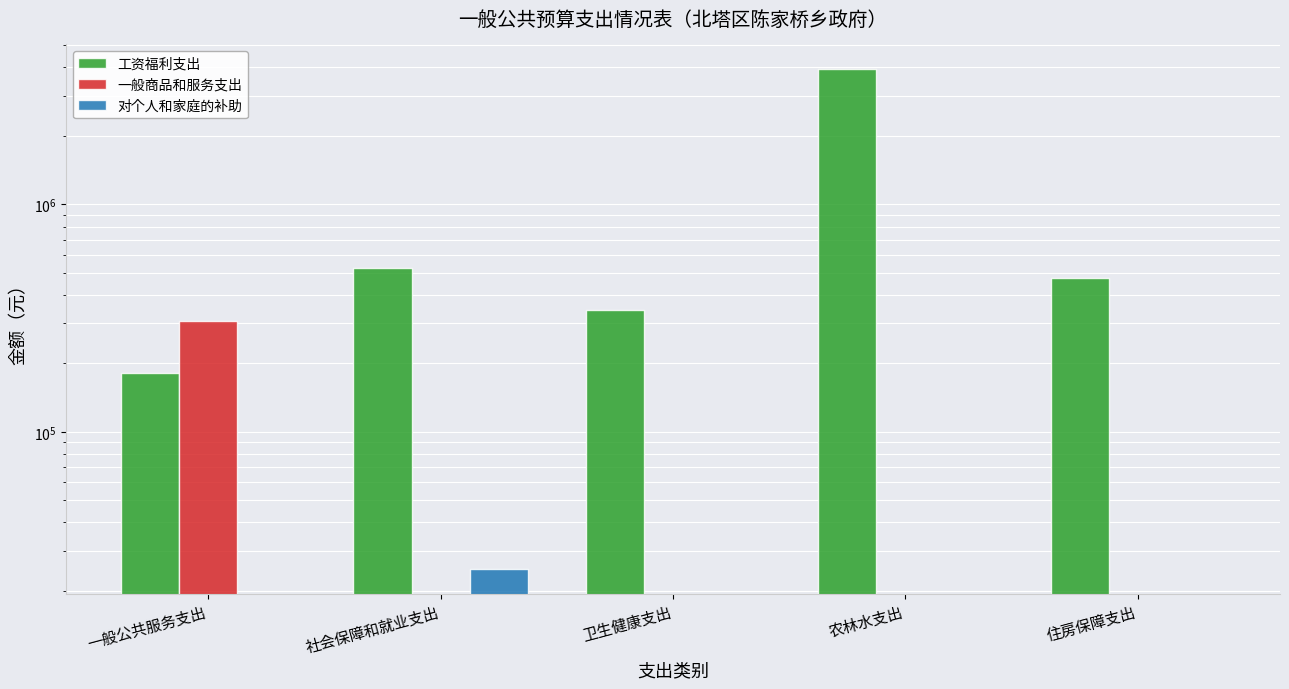

What is the label of the 1st bar from the right?

住房保障支出